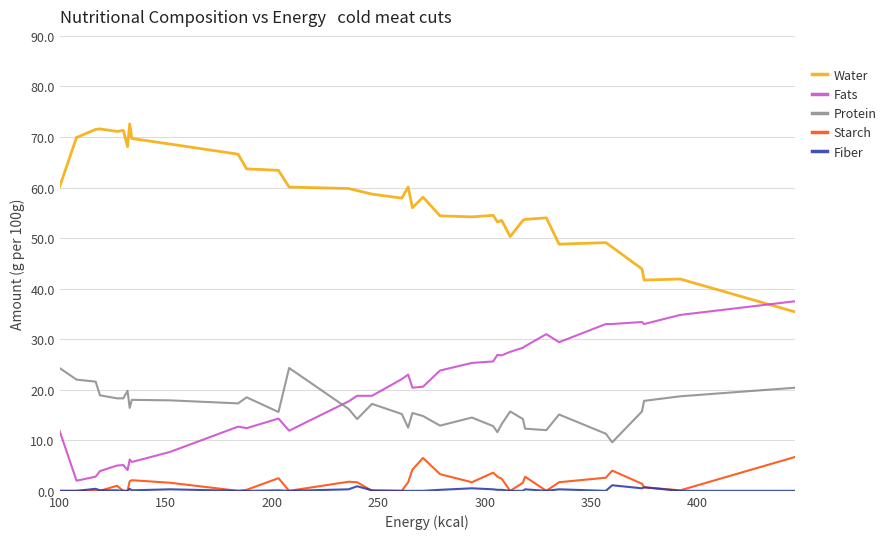

What is the maximum value for Fats?

37.5